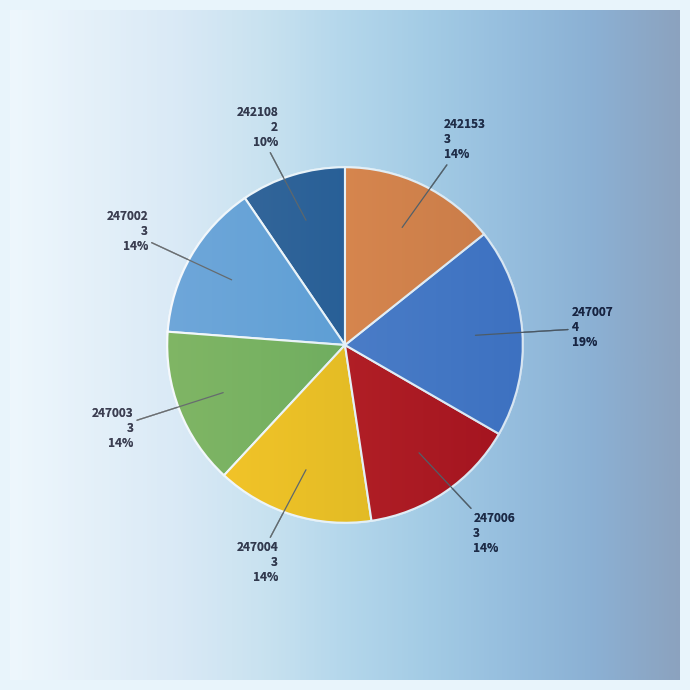

To the nearest percent, what is the combined percentage of 247004 and 247007?

33%